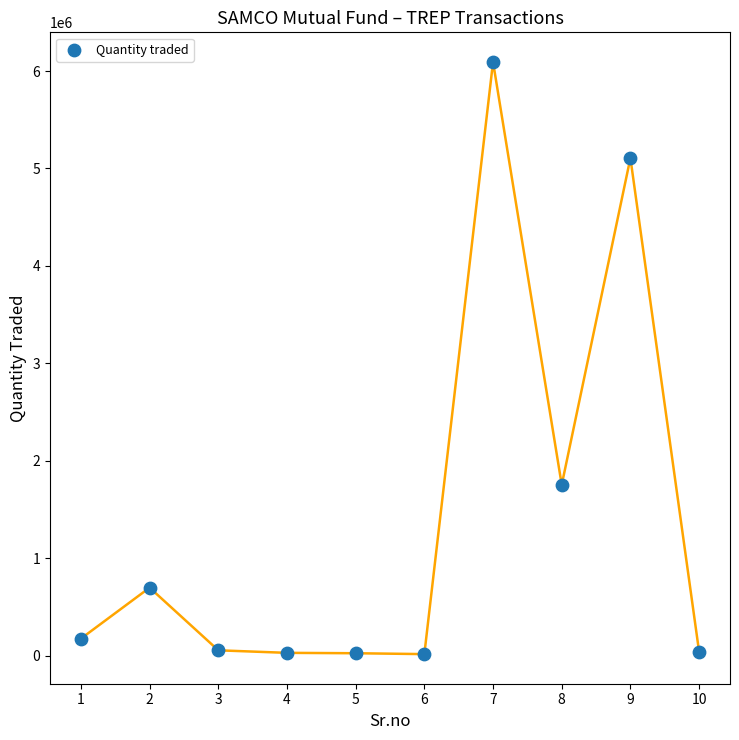

What is the range of Y values (max minus min)?

6076000